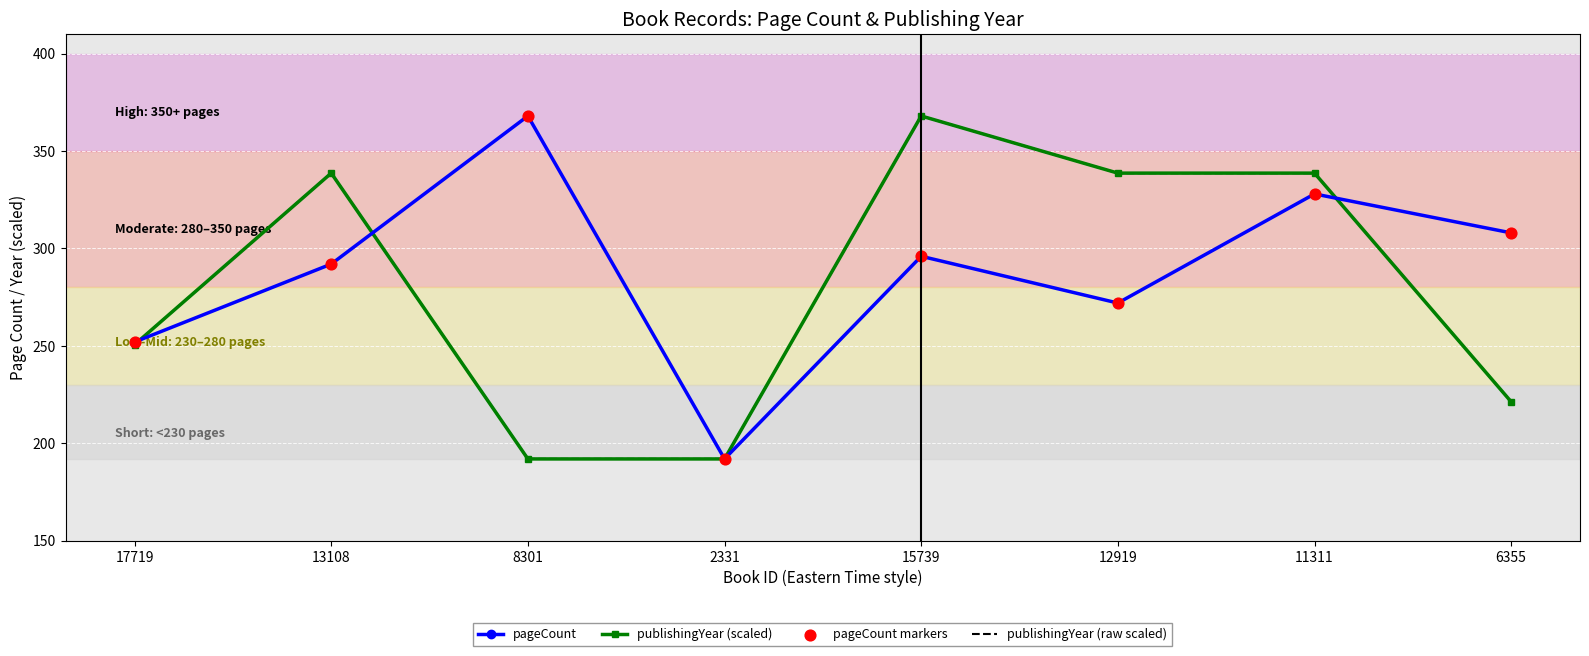

What are all the series names shown in the legend?

pageCount, publishingYear (scaled), publishingYear (raw scaled), pageCount markers